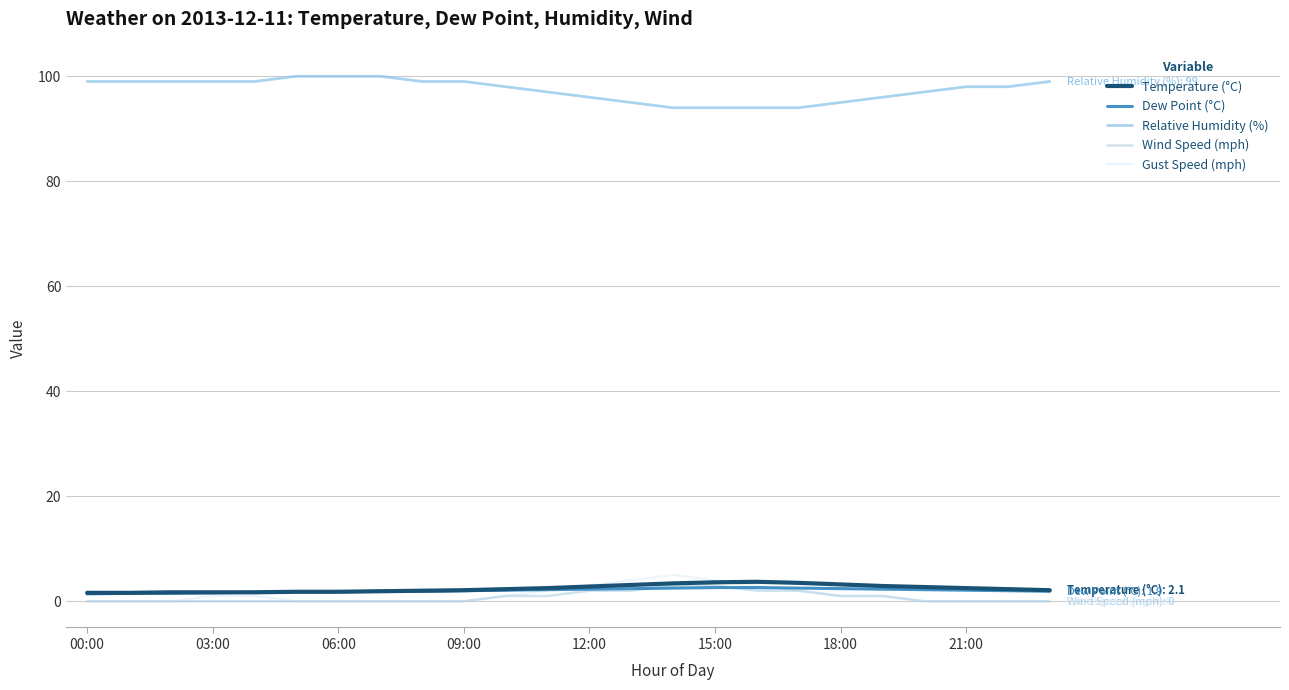

What is the average value of the Temperature (°C) series?

2.4